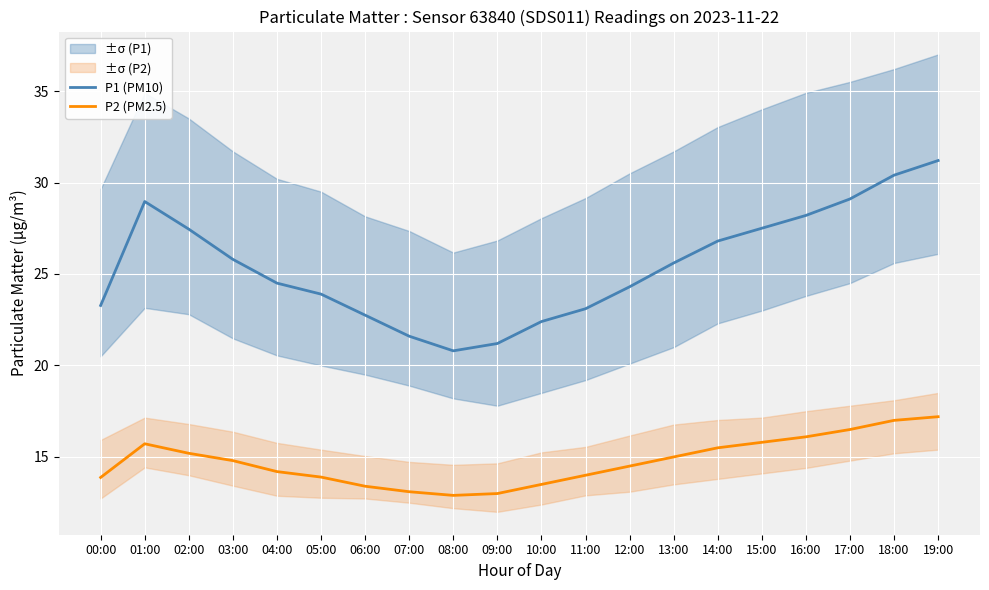

What is the sum of the P2 (PM2.5) values at 04:00 and 10:00?

27.7